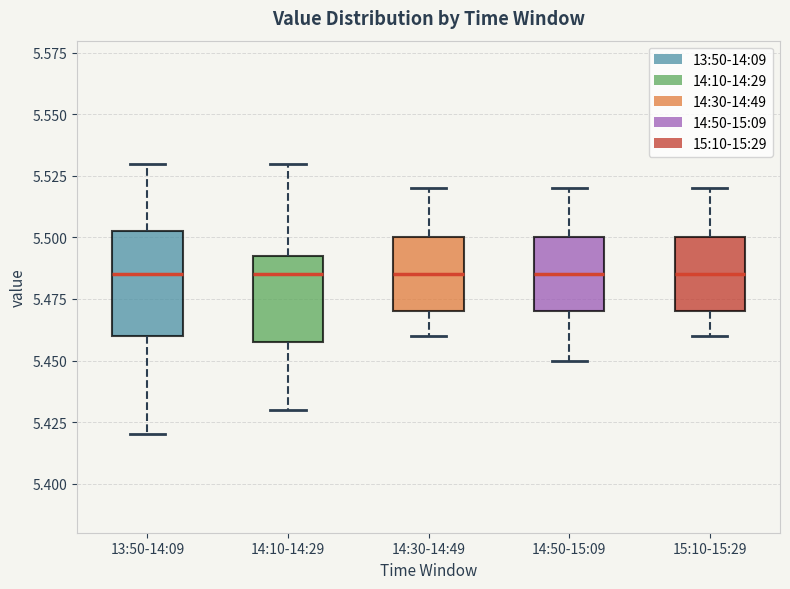

Reading left to right, read every box against the y-axis: the position of its median line, the range the box covers, and the ends of its whiskers. The values are not printed on the chart, so give them approximately, as read against the axis.

13:50-14:09: median 5.485, box 5.460 to 5.505, whiskers 5.420 to 5.530
14:10-14:29: median 5.485, box 5.460 to 5.495, whiskers 5.430 to 5.530
14:30-14:49: median 5.485, box 5.470 to 5.500, whiskers 5.460 to 5.520
14:50-15:09: median 5.485, box 5.470 to 5.500, whiskers 5.450 to 5.520
15:10-15:29: median 5.485, box 5.470 to 5.500, whiskers 5.460 to 5.520